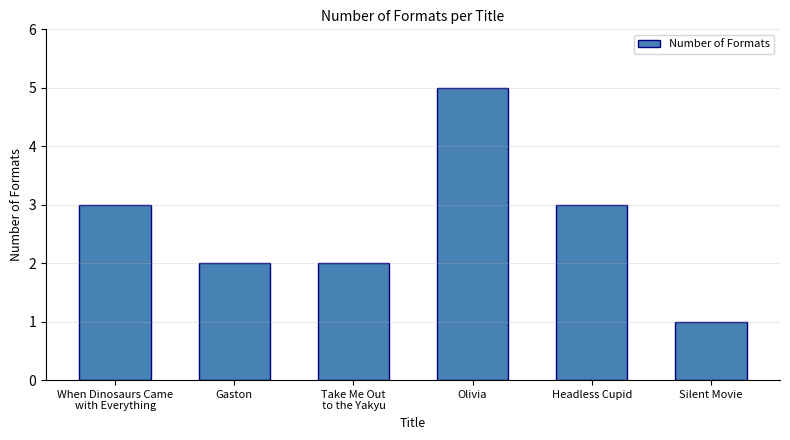

What is the difference between the maximum and minimum values?

4